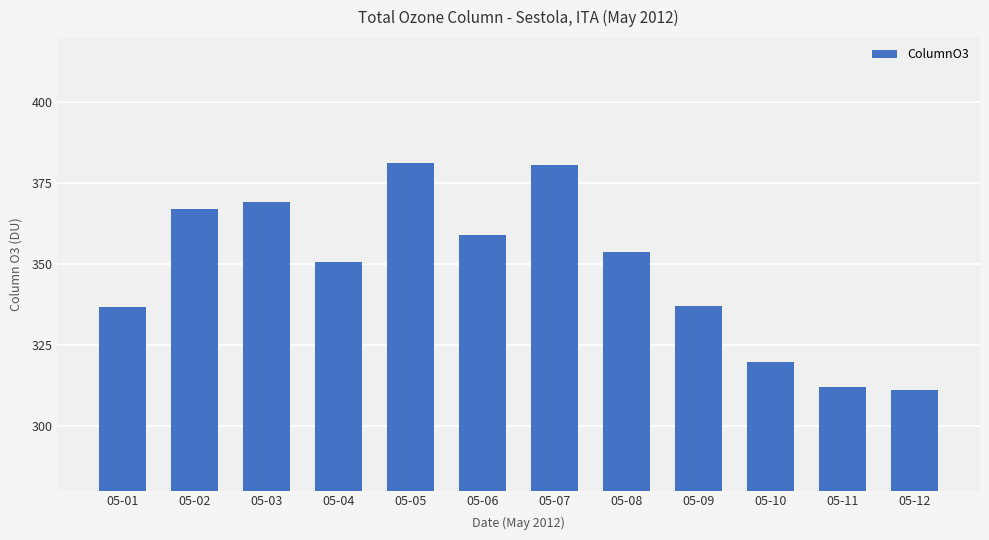

Where is the data nearest to the value 346?

05-04